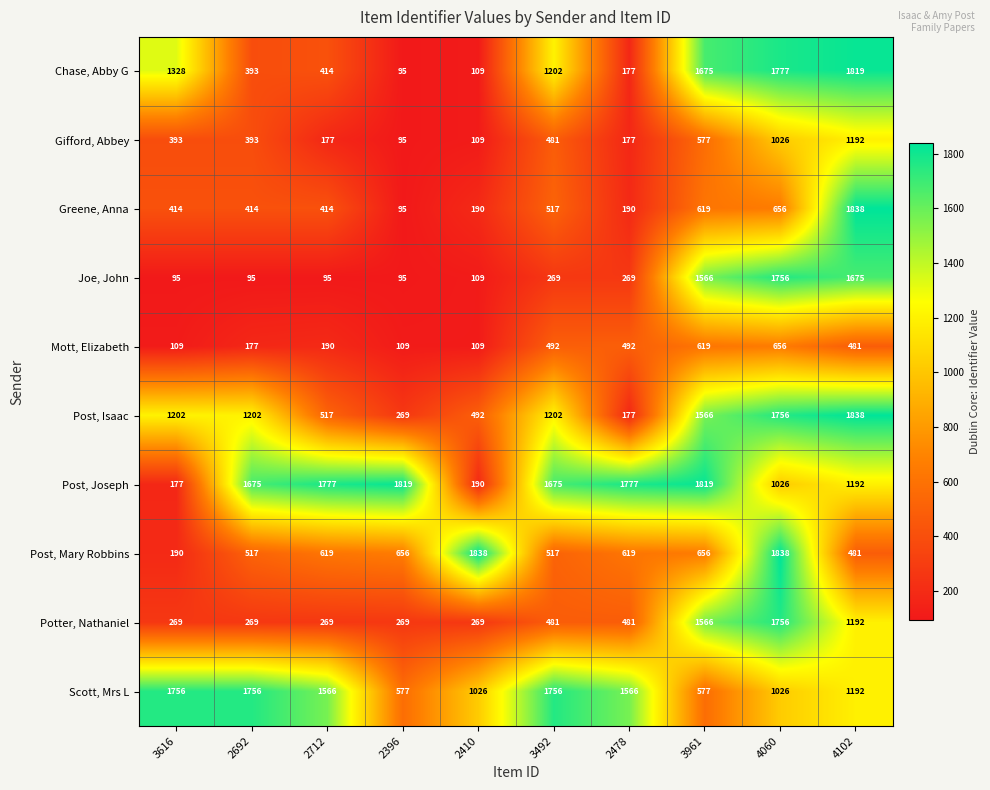

What is the minimum value for Post, Joseph?

177